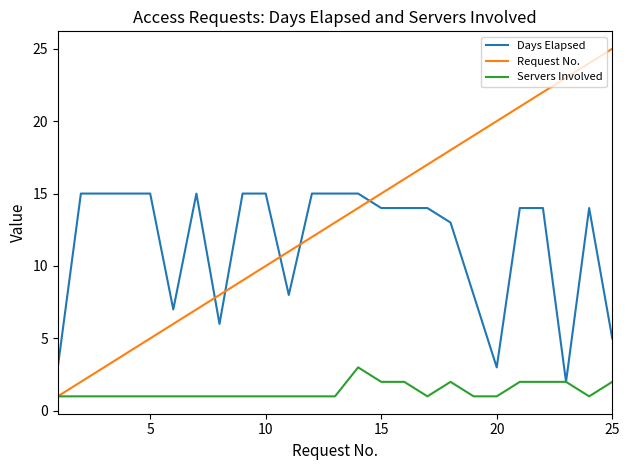

What are all the series names shown in the legend?

Days Elapsed, Request No., Servers Involved